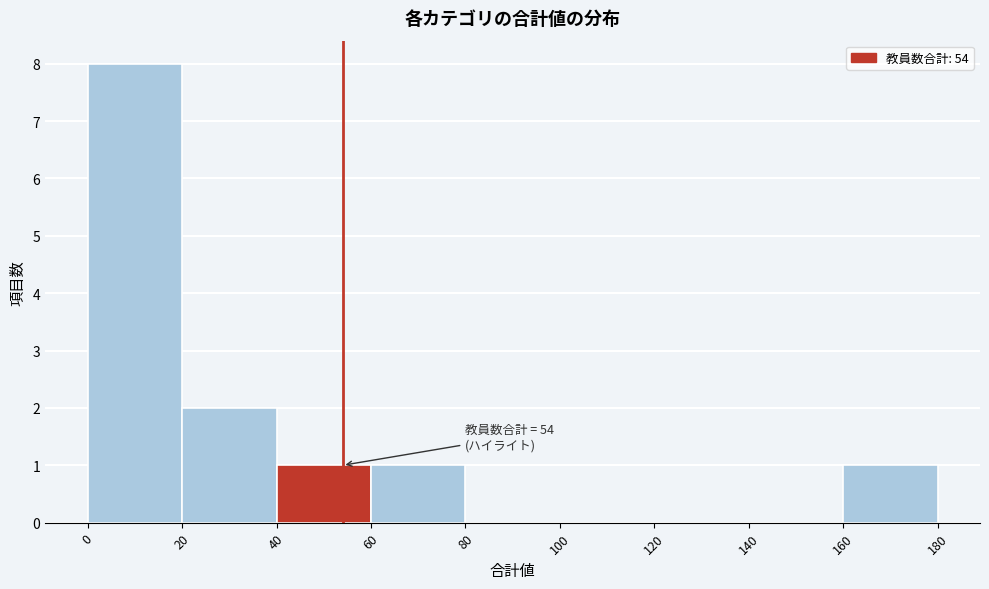

Which range on the x-axis has the tallest bar?

0 to 20